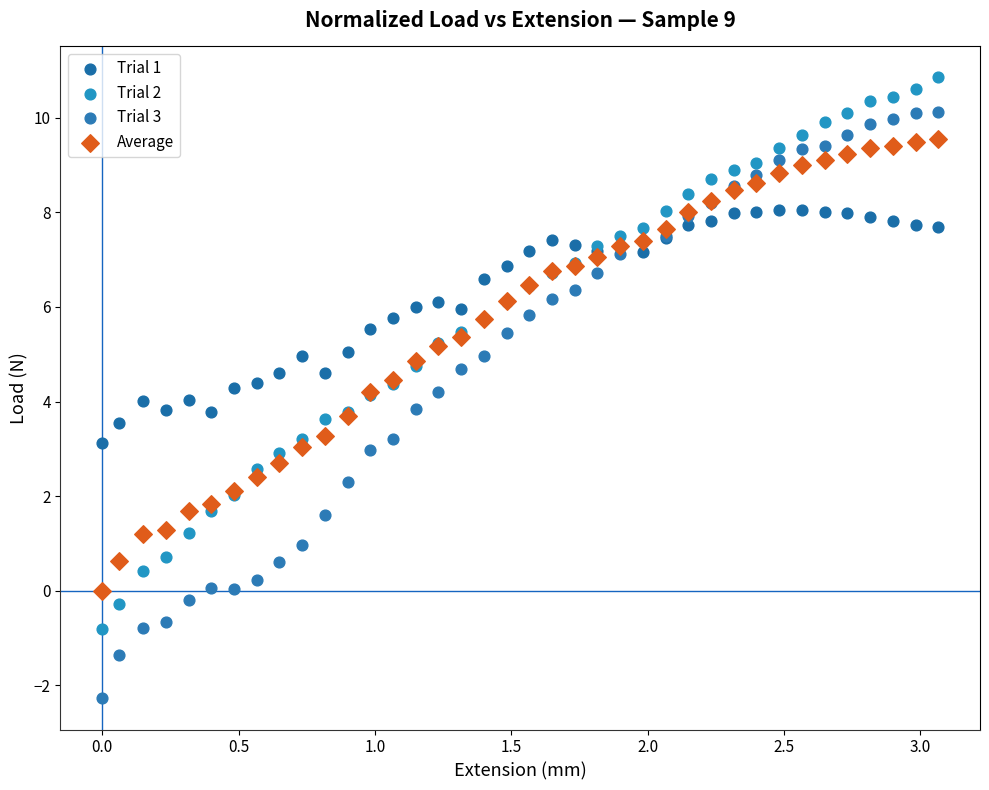

Which series reaches the maximum Y coordinate?

Trial 2